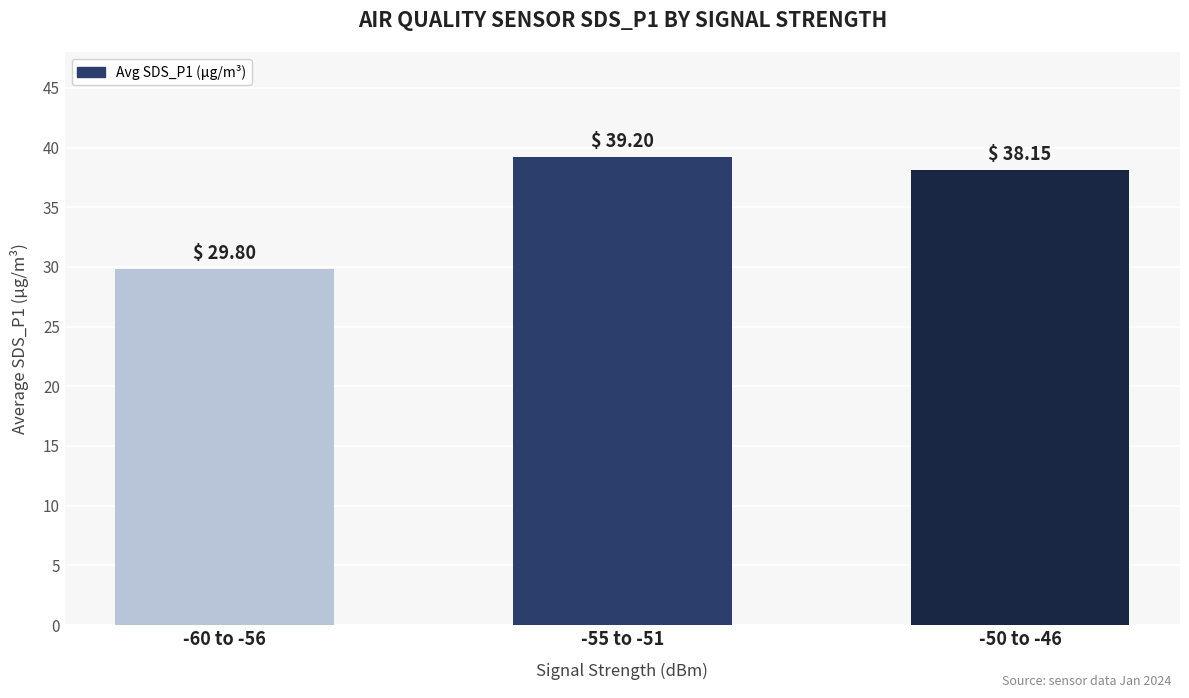

How many bars are there in total?

3